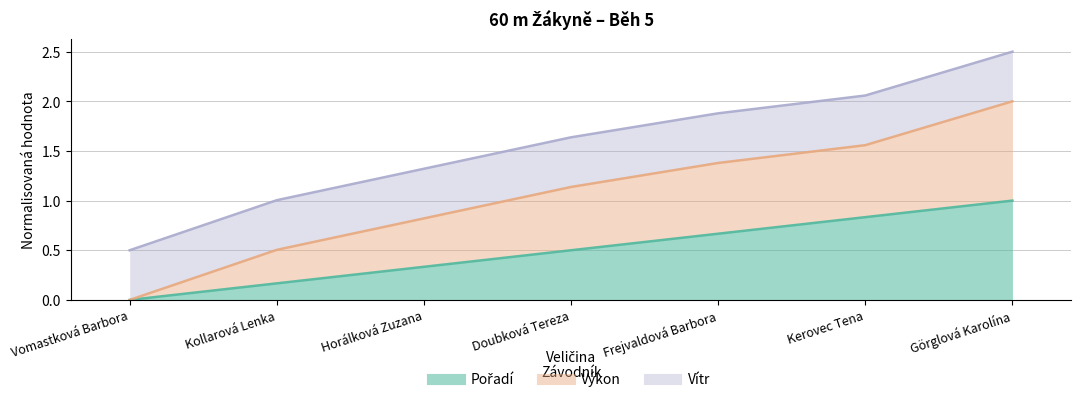

Which has a higher value, Frejvaldová Barbora or Kollarová Lenka?

Frejvaldová Barbora